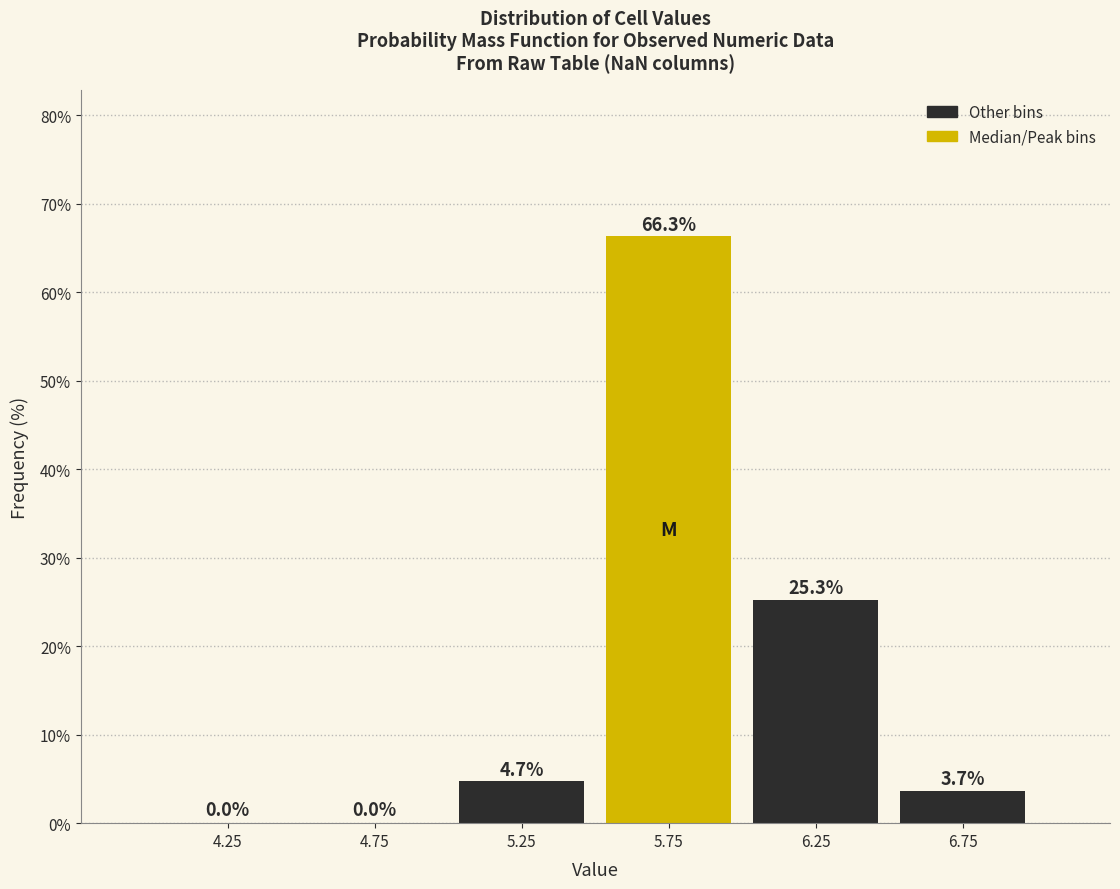

Which range on the x-axis has the tallest bar?

5.5 to 6.0